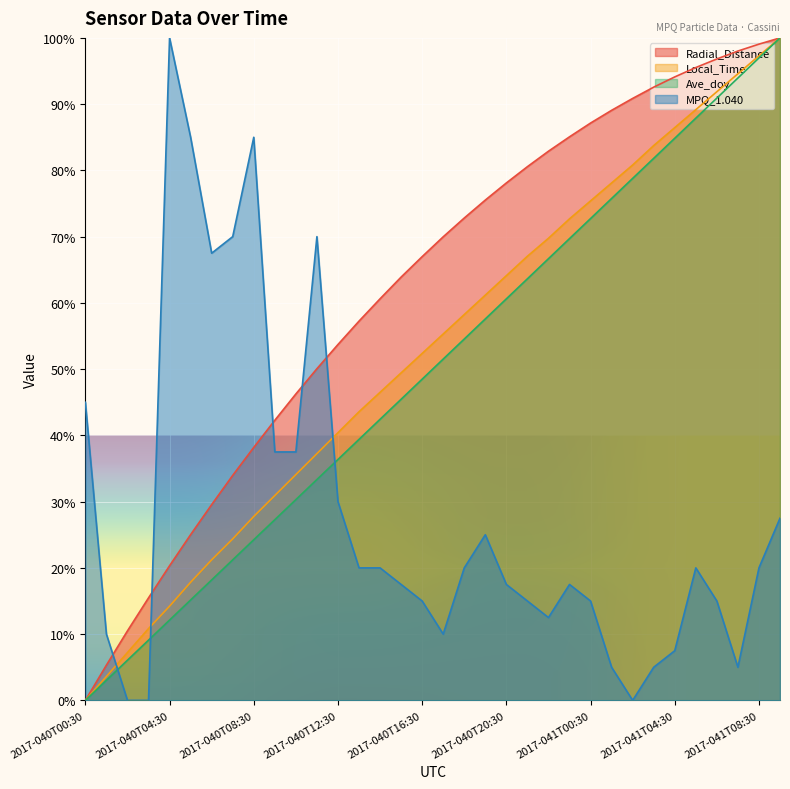

How many values in MPQ_1.040 are above zero?

31